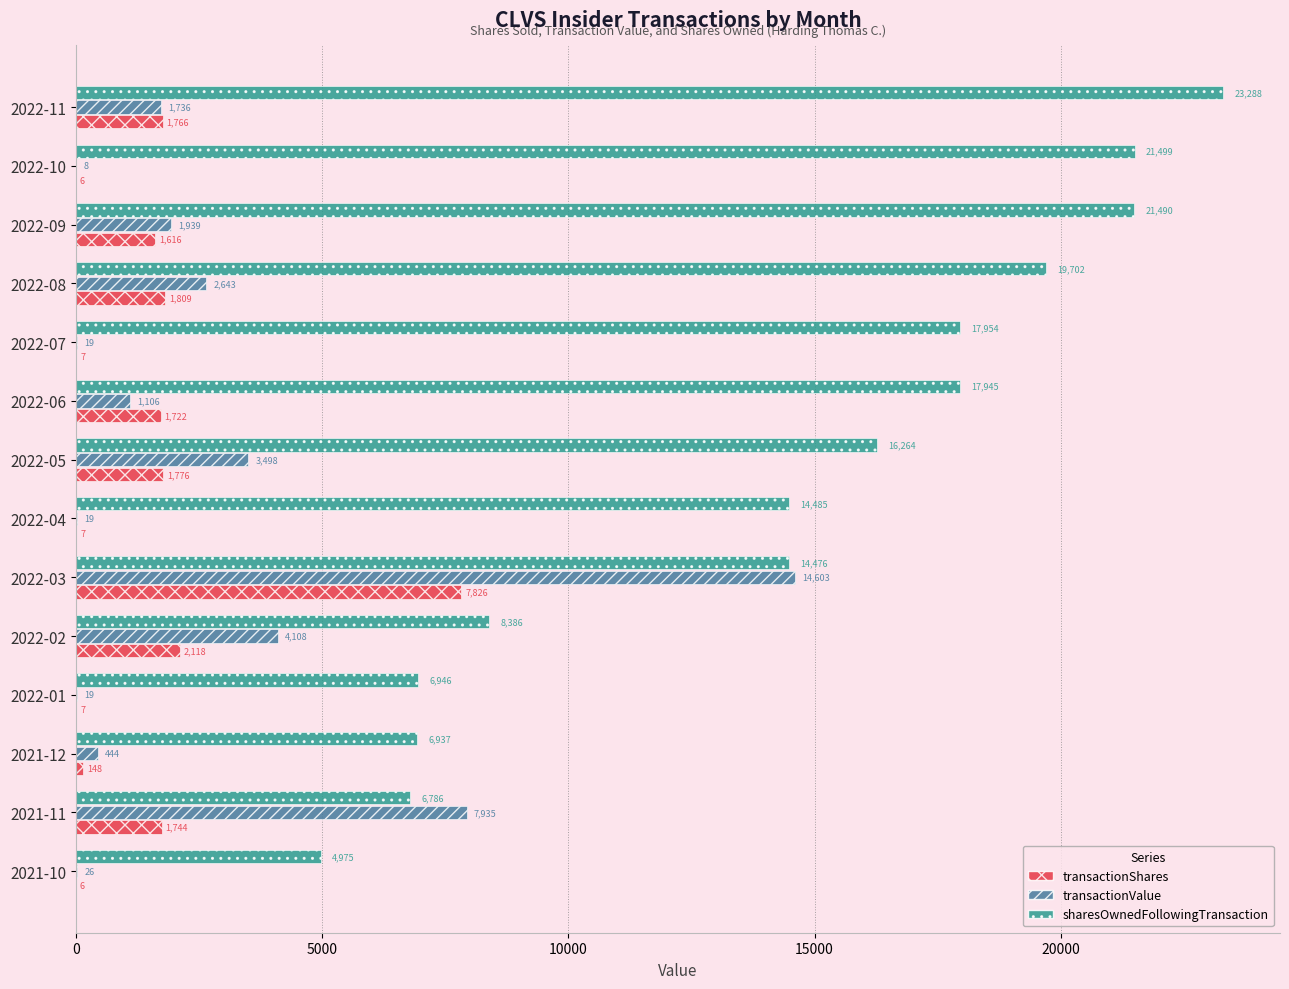

Where is transactionValue nearest to the value 7305?

2021-11